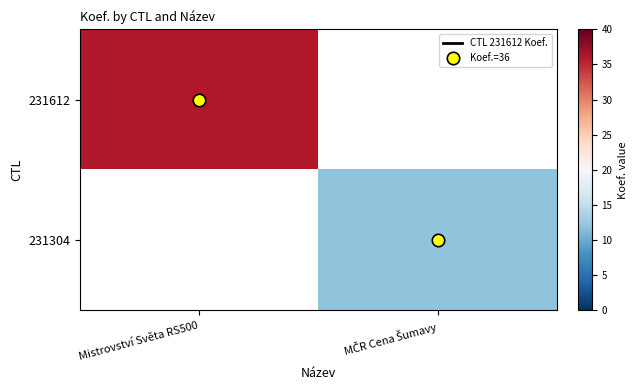

Is it true that row_0 equals 52.4 at Mistrovství Světa RS500?

False